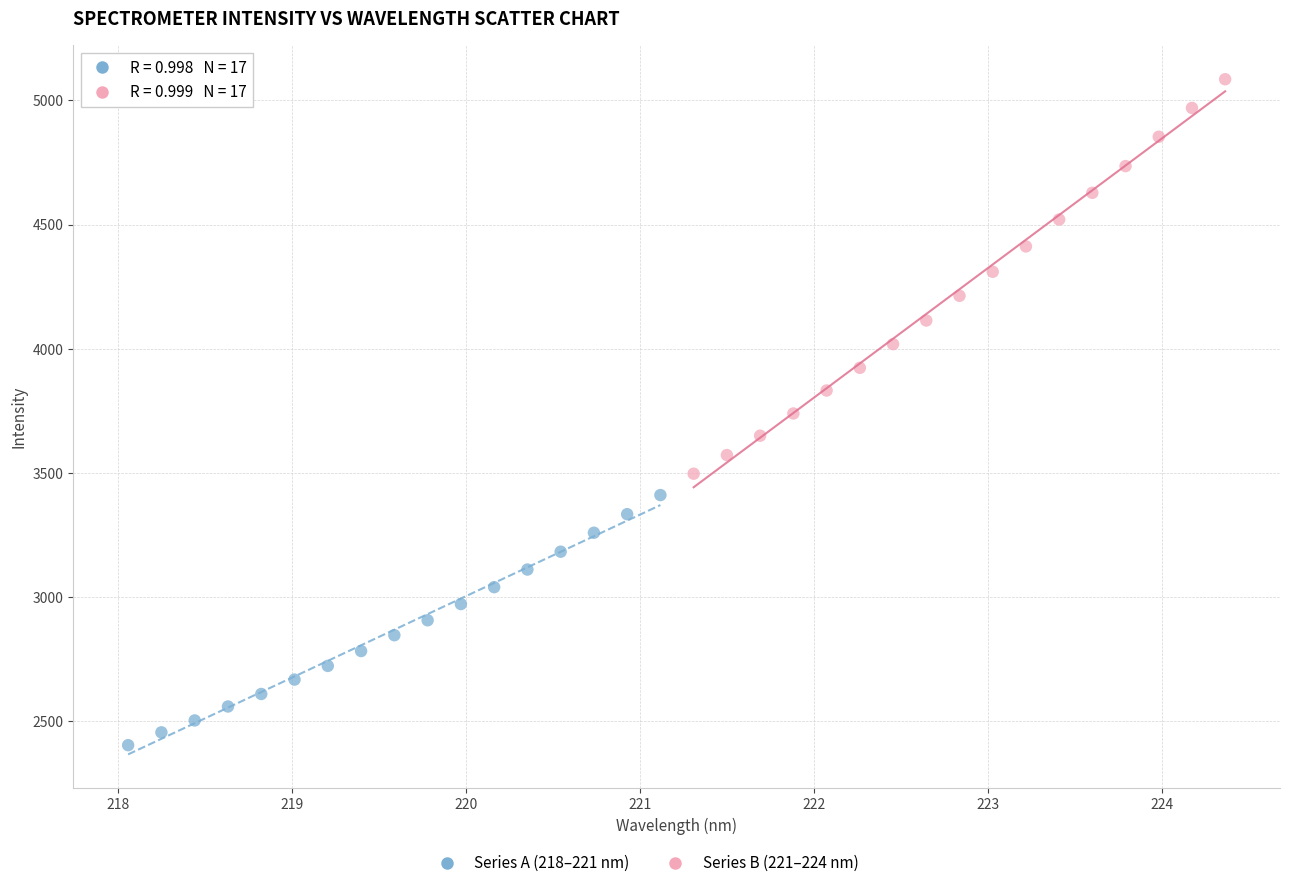

Which series has the widest spread of Y values?

Series B (221–224 nm)